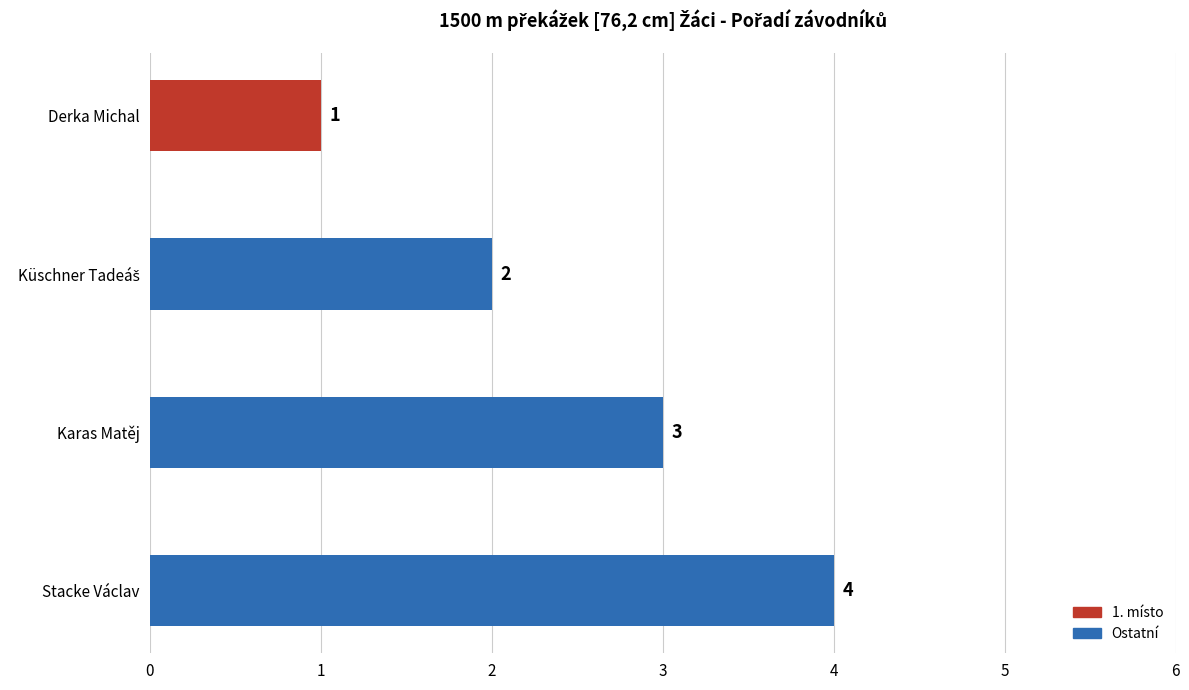

What is the minimum value shown in the chart?

1